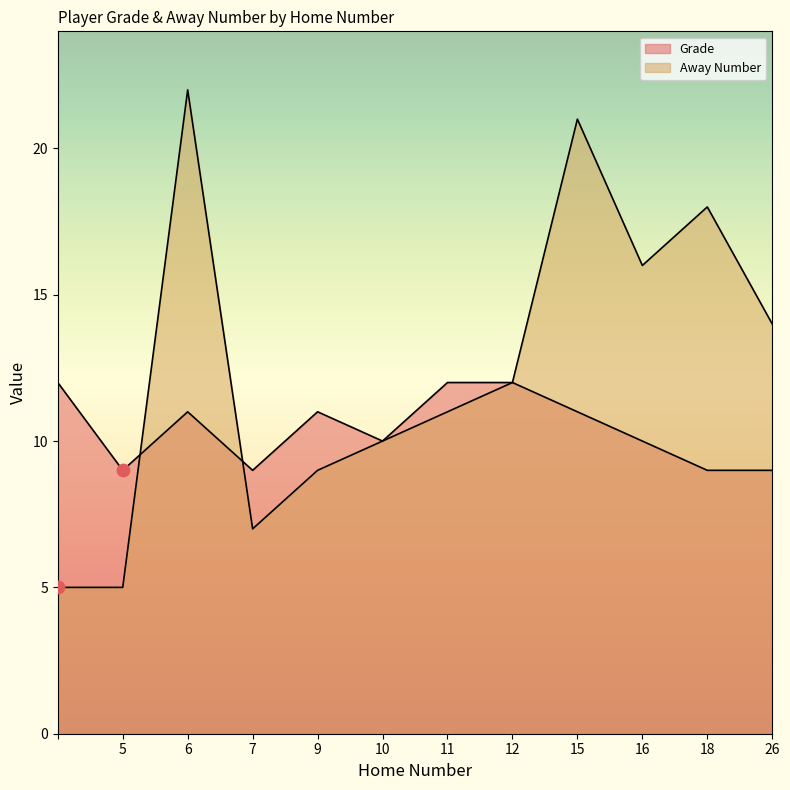

Which series has the widest spread of Y values?

Away Number